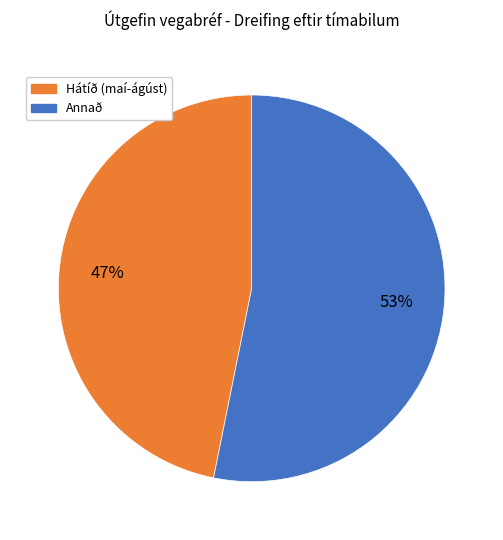

To the nearest percent, what is the average slice percentage?

50%